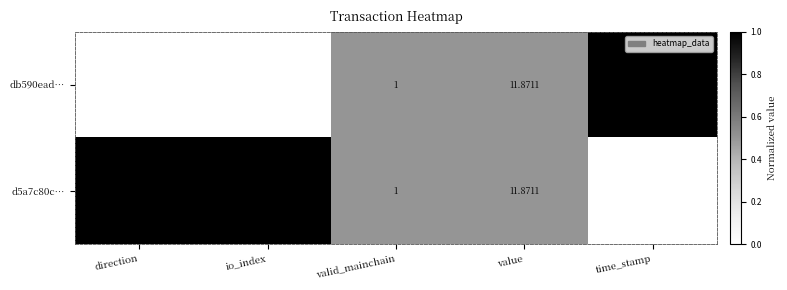

What is the greatest value displayed?

1650000000.0